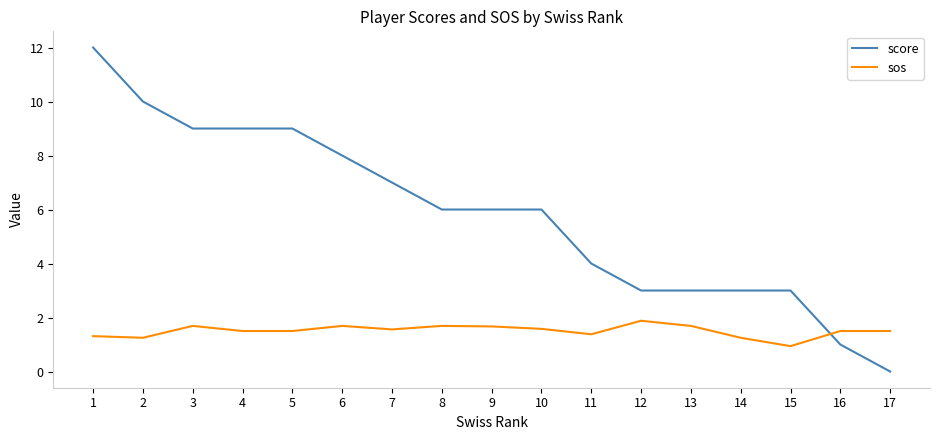

Does the chart display data point markers on the line(s)?

No